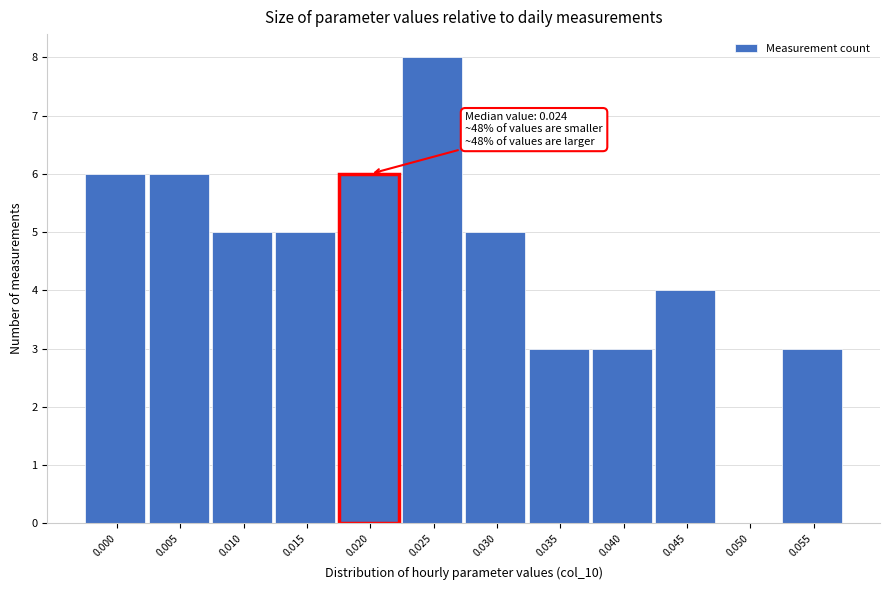

Reading left to right, transcribe all the data shown in this chart.

0.000=6	0.005=6	0.010=5	0.015=5	0.020=6	0.025=8	0.030=5	0.035=3	0.040=3	0.045=4	0.050=0	0.055=3